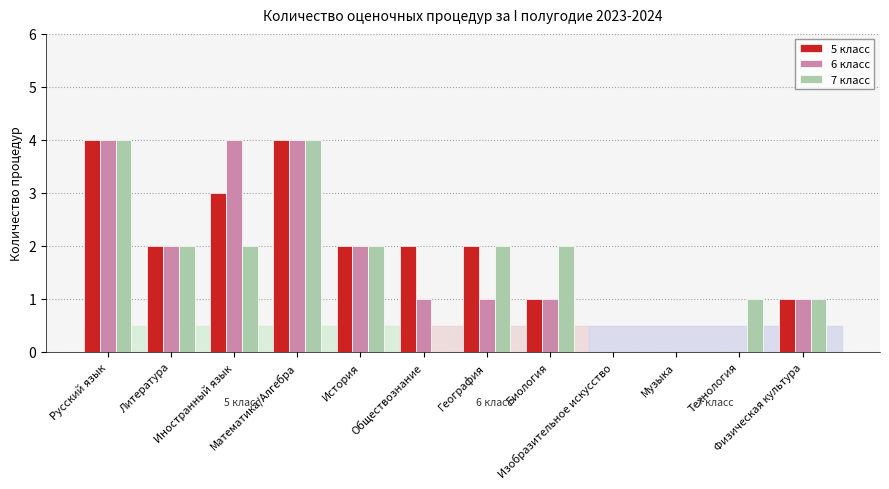

How many groups of bars are there?

12